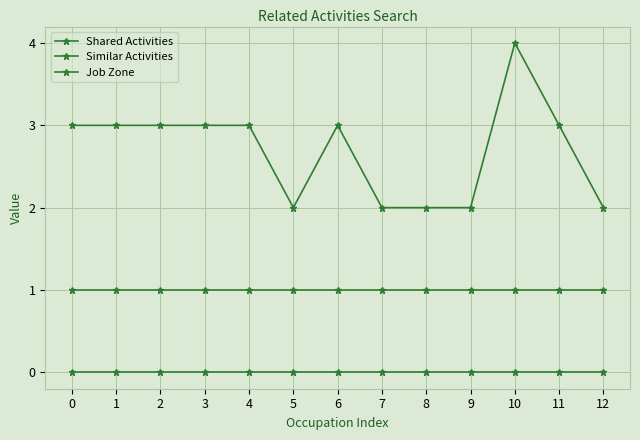

True or false: Similar Activities has more than 1 interior local peaks.

False